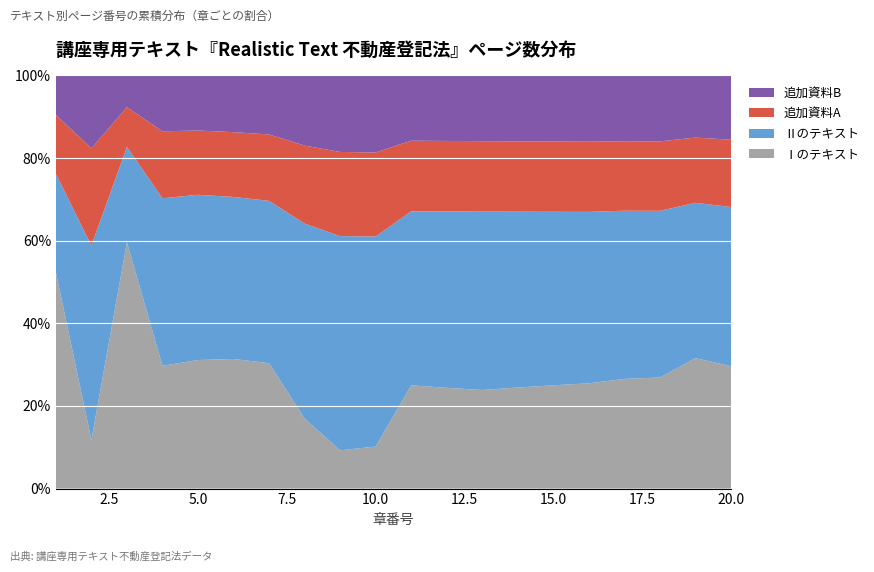

What is the minimum value for Ⅰのテキスト?

9.3